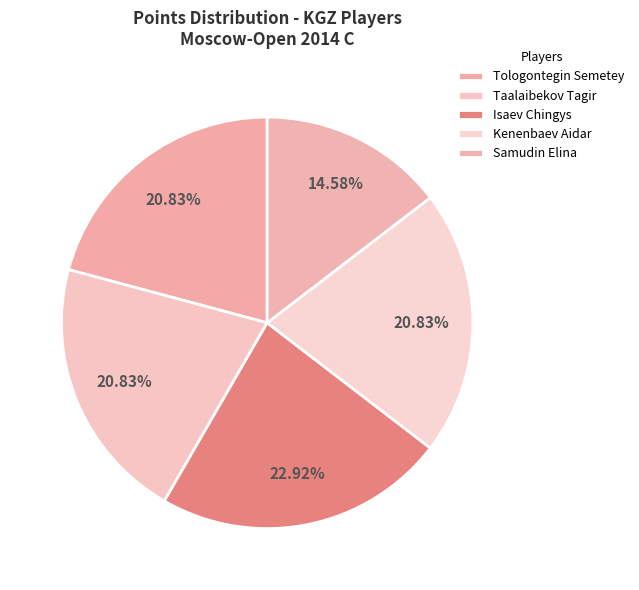

Is it true that Tologontegin Semetey is 7% of the pie?

False